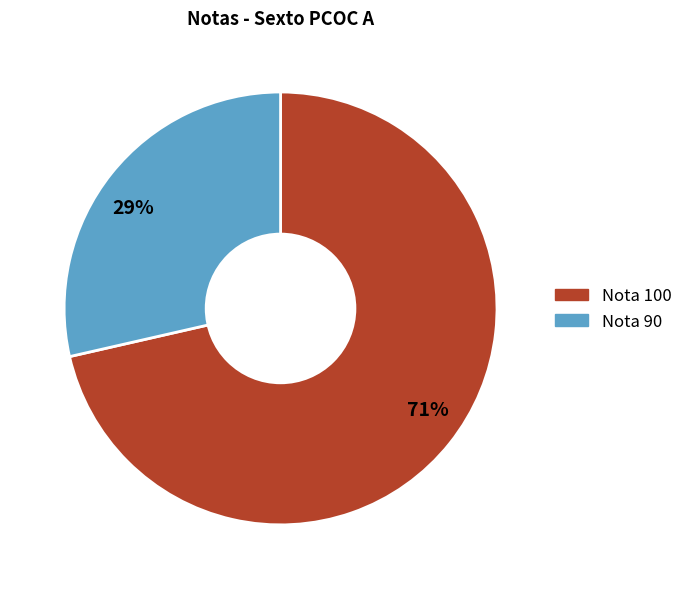

Is it true that 29% is 29% of the pie?

True